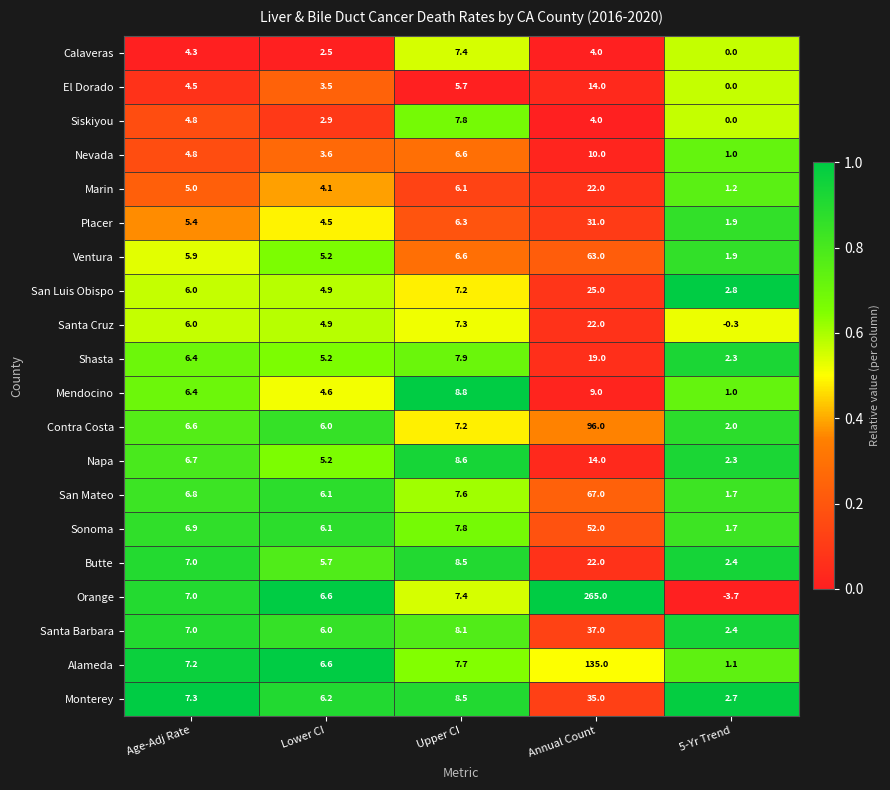

What is the maximum value shown in the chart?

265.0